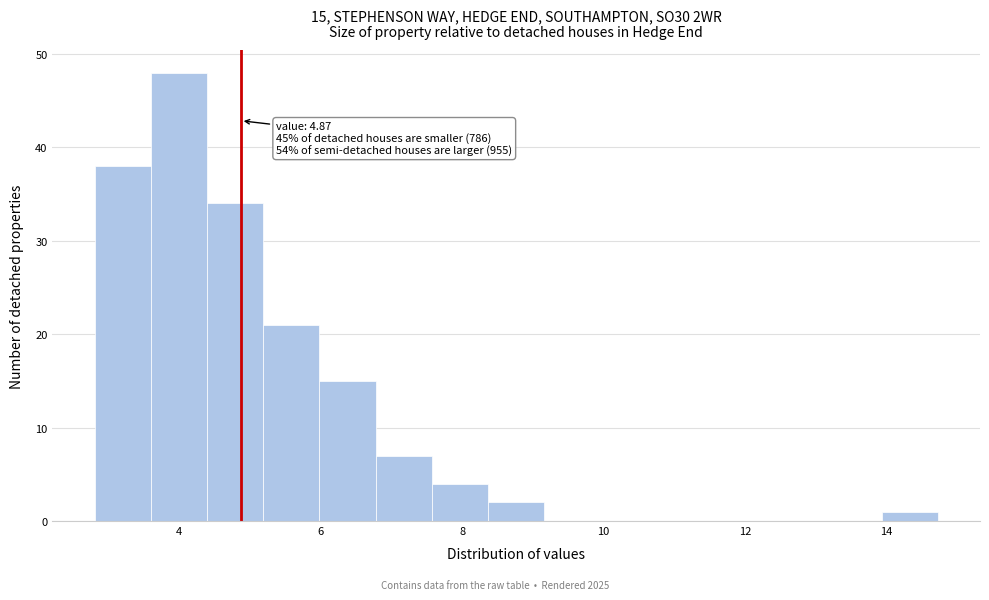

Around what value on the x-axis is the tallest bar? Give the approximate position of its centre, as read against the axis.

4.0